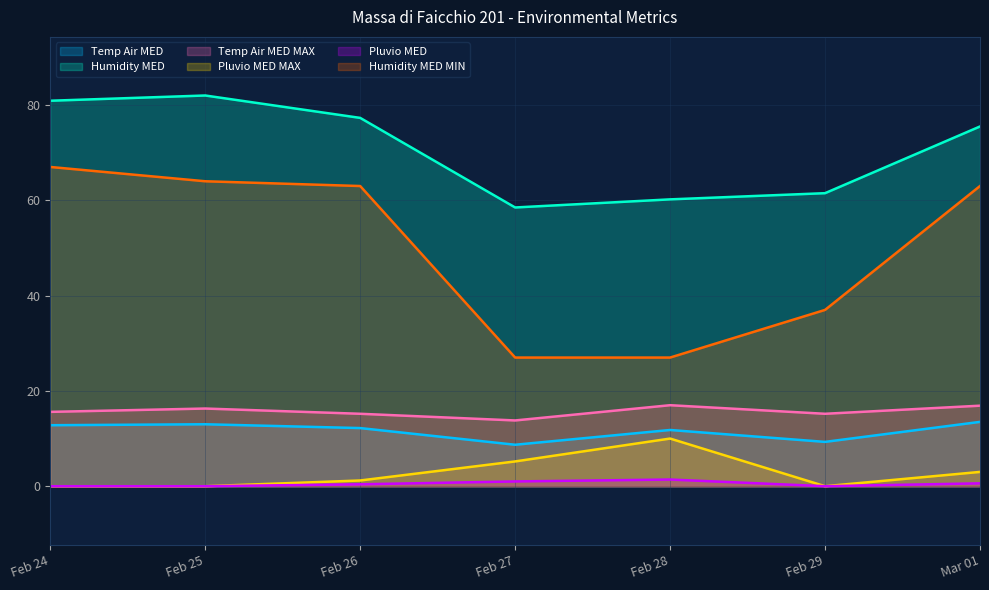

Is it true that Humidity MED equals 37.9 at Feb 26?

False